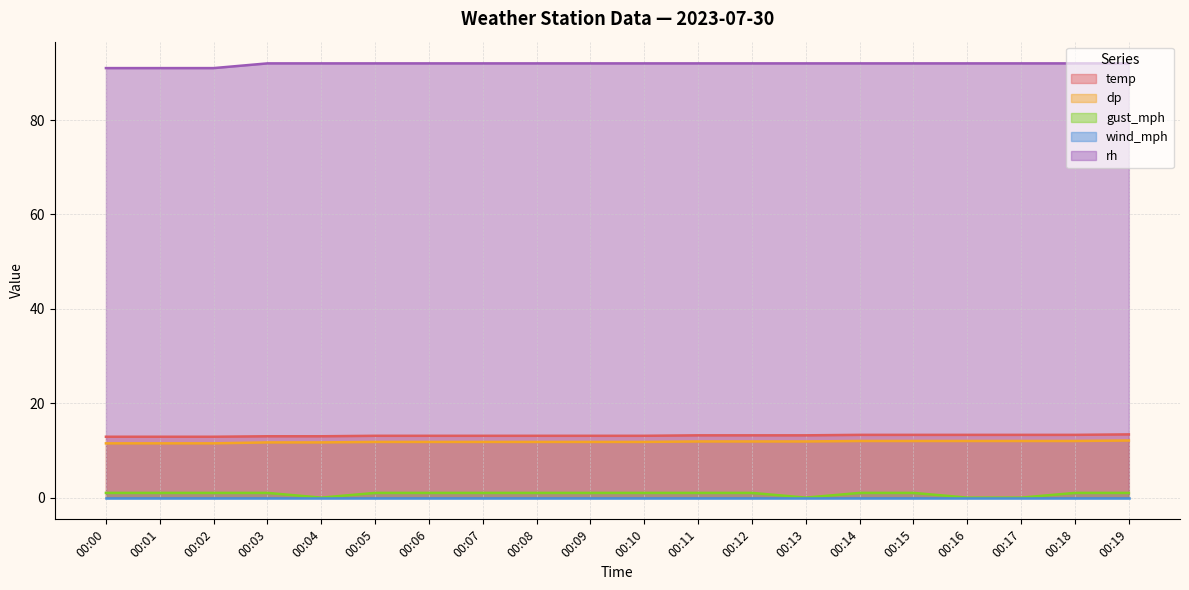

How many interior local valleys does the gust_mph series have?

2